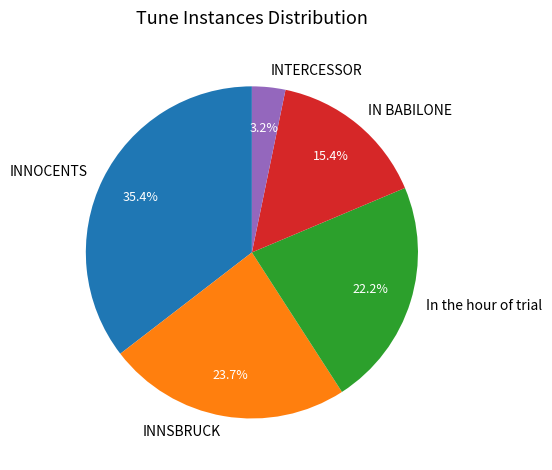

To the nearest percent, what is the combined percentage of INNSBRUCK and INTERCESSOR?

27%